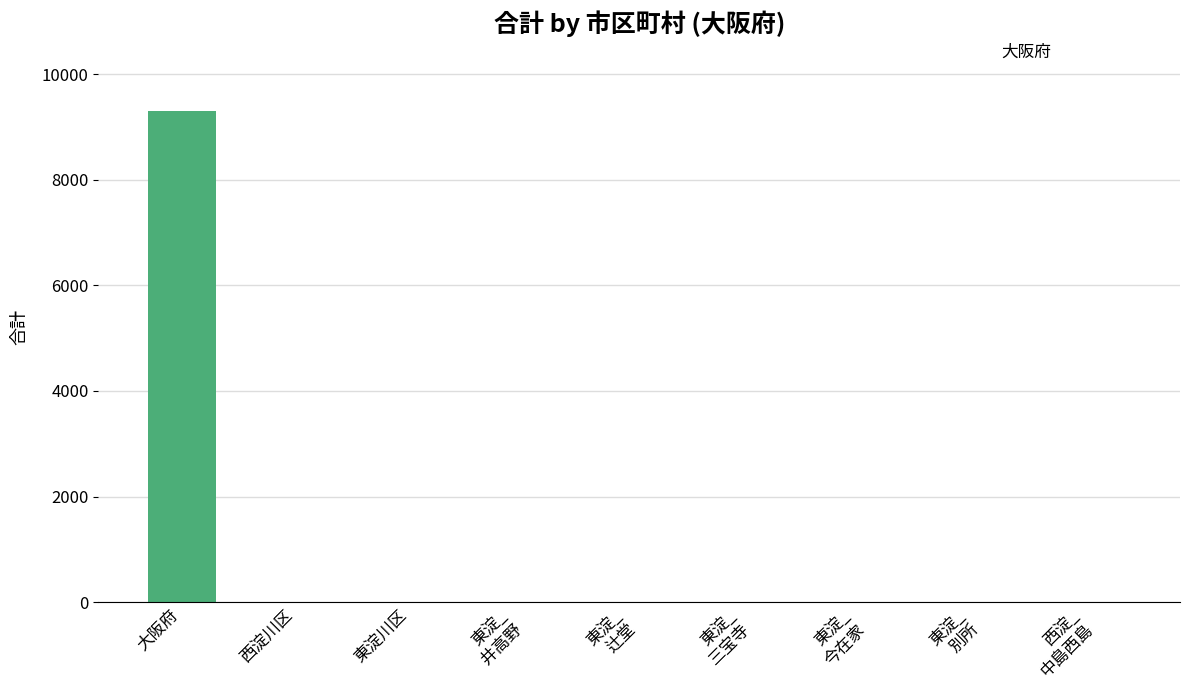

What is the sum of all values?

9310